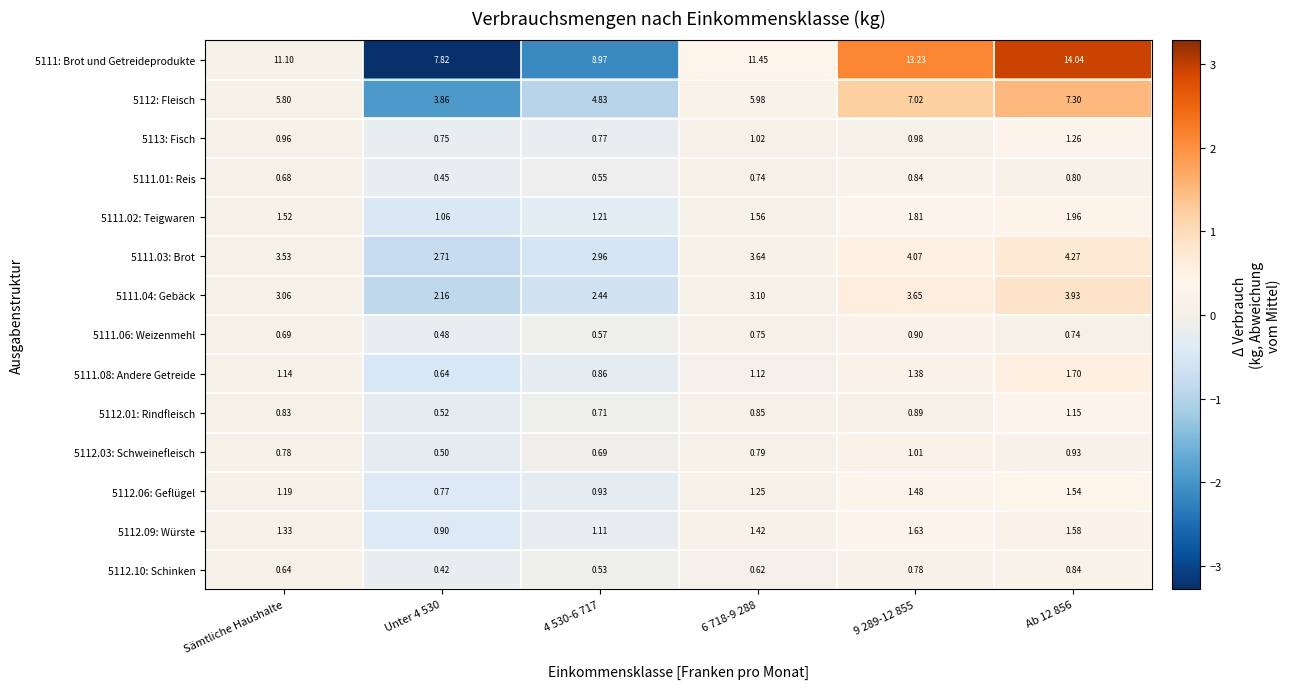

Where does the 5112.09: Würste series first go above 1?

Sämtliche Haushalte